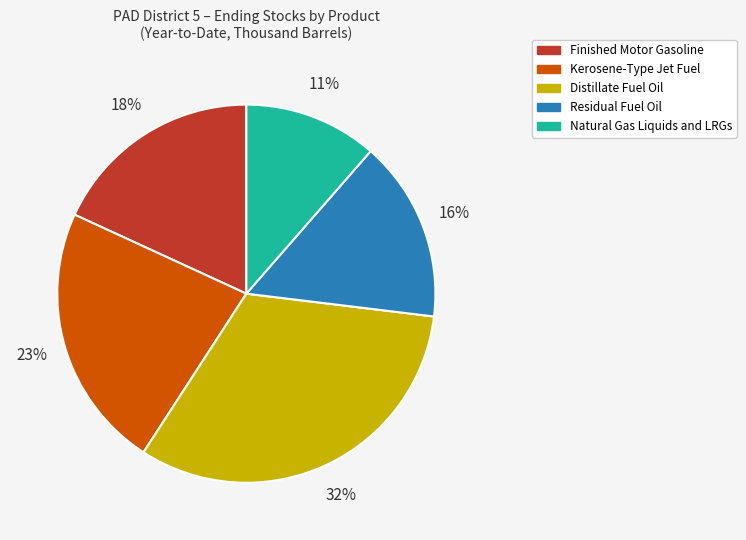

To the nearest percent, what percentage of the pie is Distillate Fuel Oil?

32%